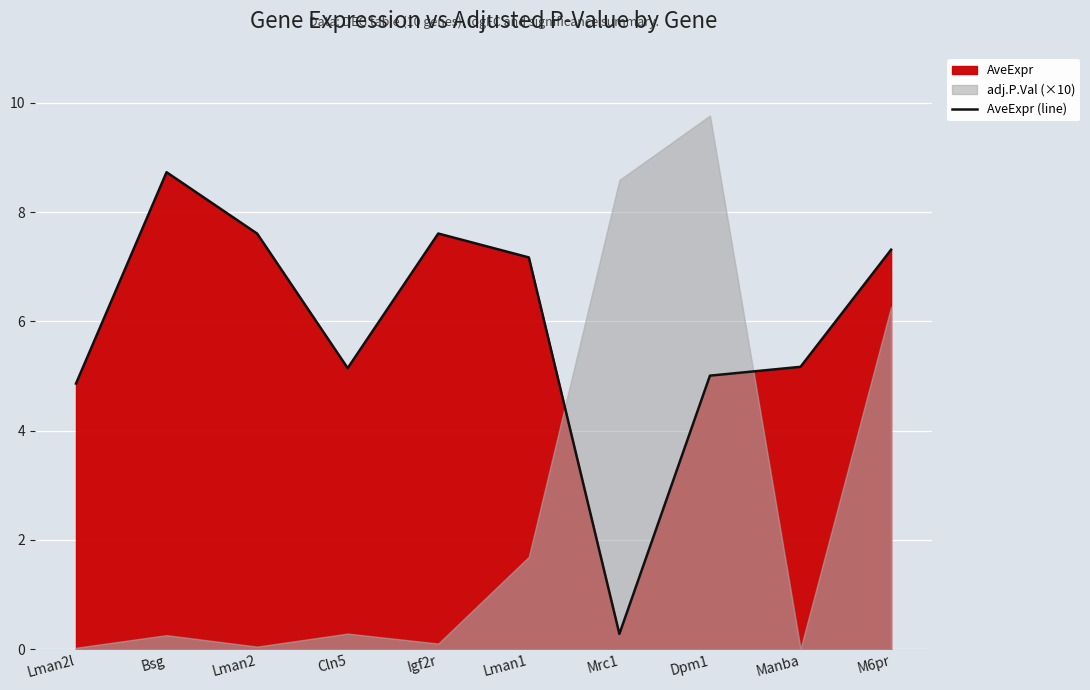

What is the ratio of the value at Lman1 to the value at Igf2r?

0.9